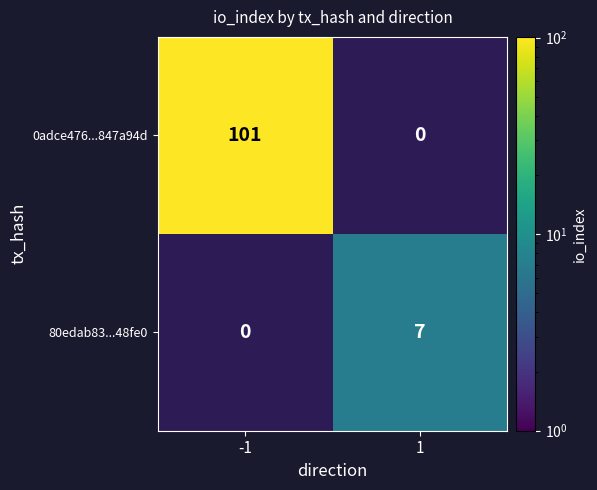

At which label does 80edab83...48fe0 reach its peak?

-1